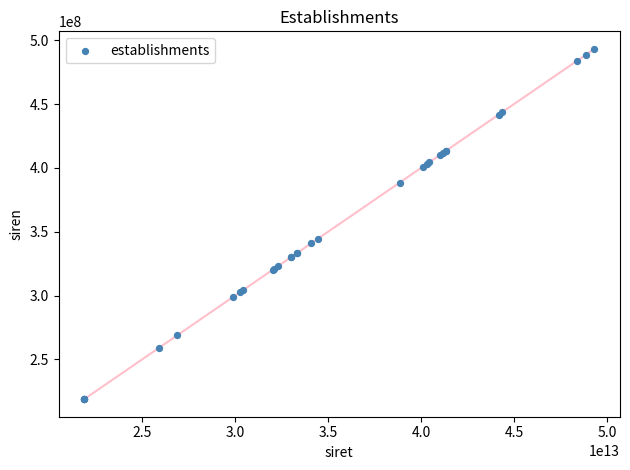

What Y value in the scatter plot is closest to 356052877?

344620612